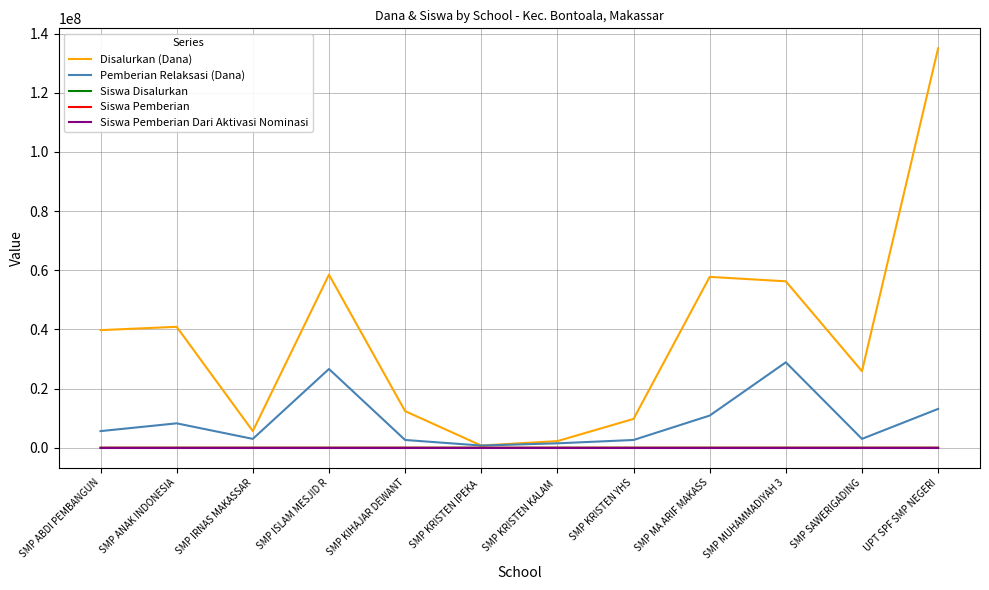

At which category is the sum across all series the highest?

UPT SPF SMP NEGERI